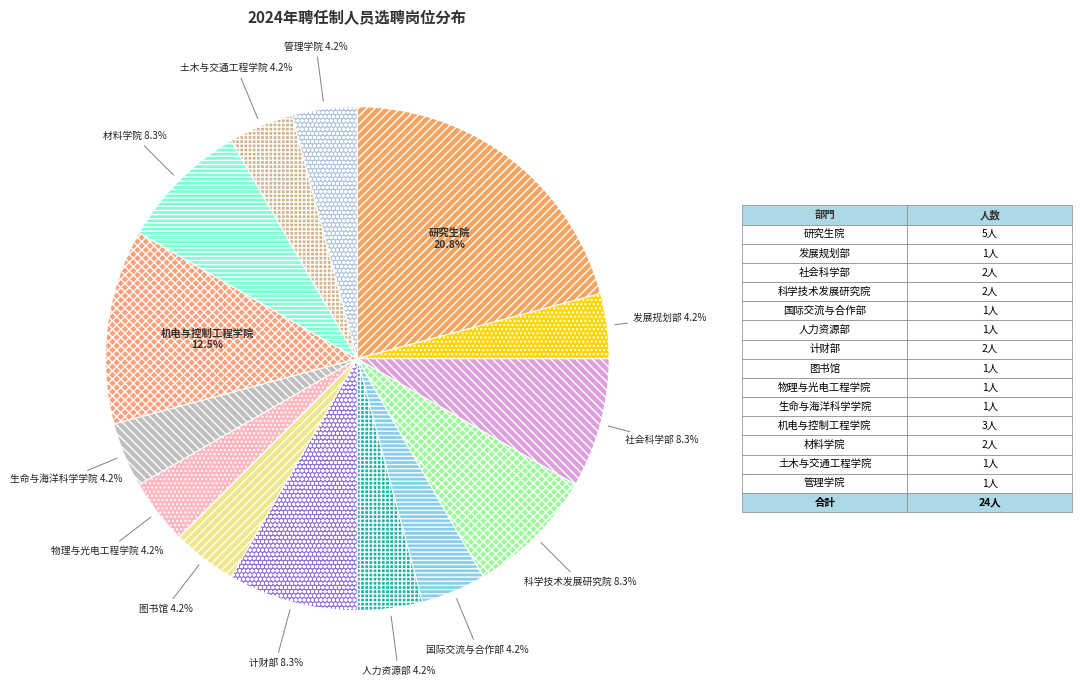

Approximately how many times larger is the value at 物理与光电工程学院 compared to 生命与海洋科学学院?

1.0